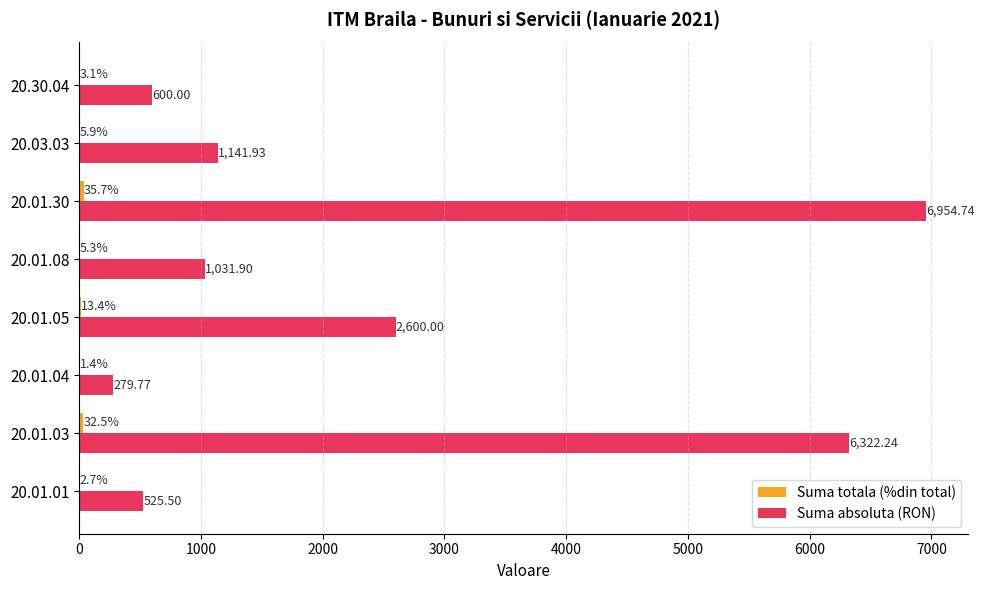

At which category is the sum across all series the highest?

20.01.30